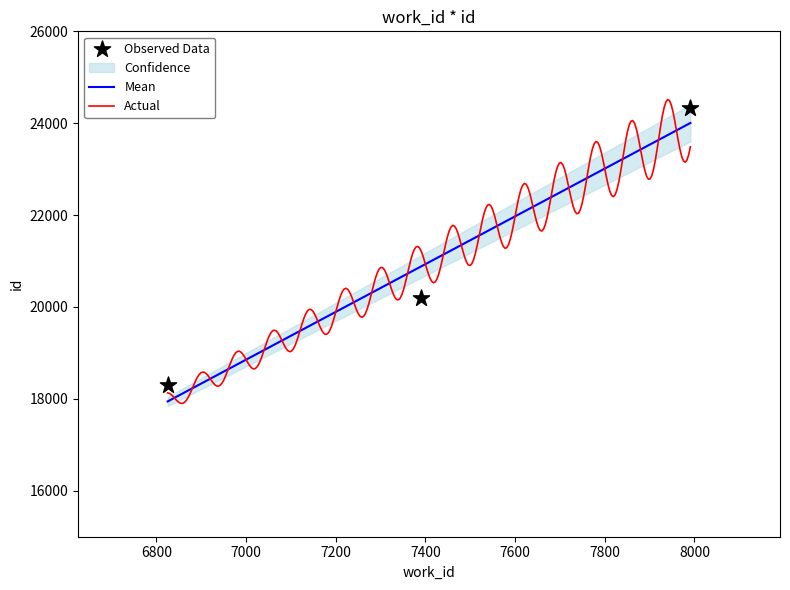

What is the minimum value for Mean?

17944.7